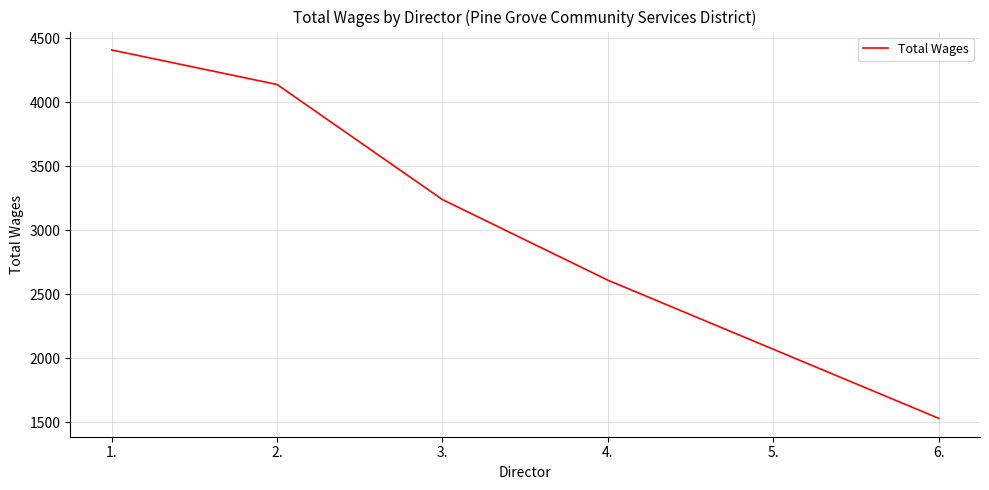

Reading right to left, list all the values displayed in this chart.

6.=1530	5.=2070	4.=2610	3.=3240	2.=4140	1.=4410